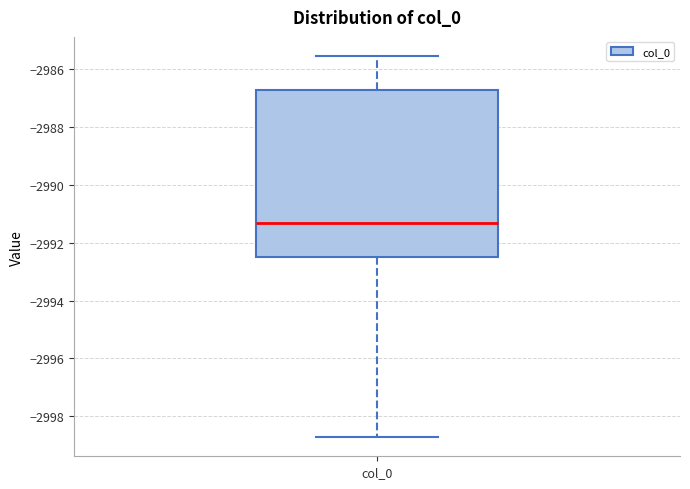

Transcribe this box plot: give where the median line is, the range the box spans, and where the two whiskers end, as read against the y-axis. The values are not printed on the chart, so give them approximately, as read against the axis.

median -2991.4, box -2992.6 to -2986.8, whiskers -2998.8 to -2985.6